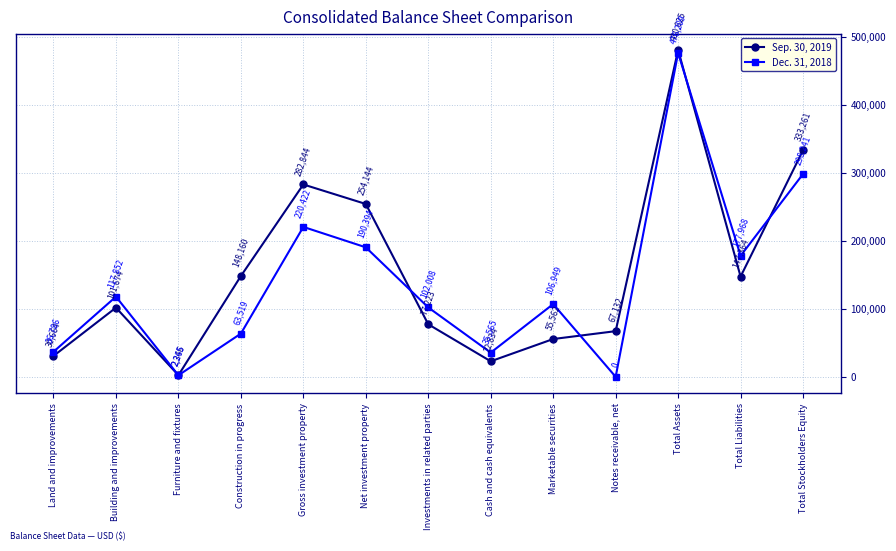

Where is the first local maximum for Sep. 30, 2019?

Building and improvements